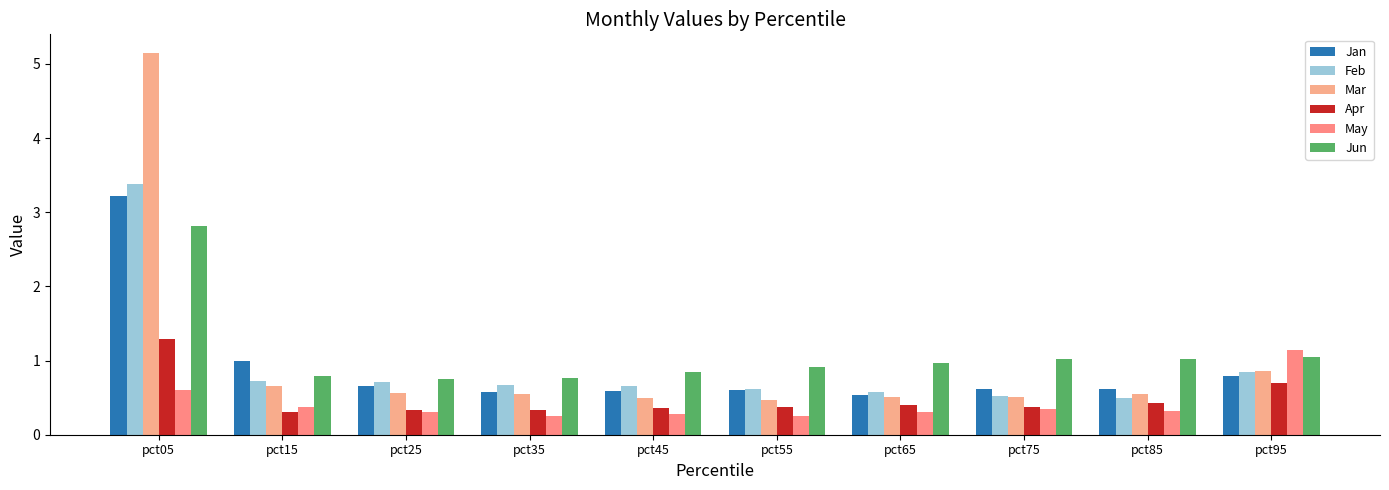

What is the sum of all Apr values?

4.9